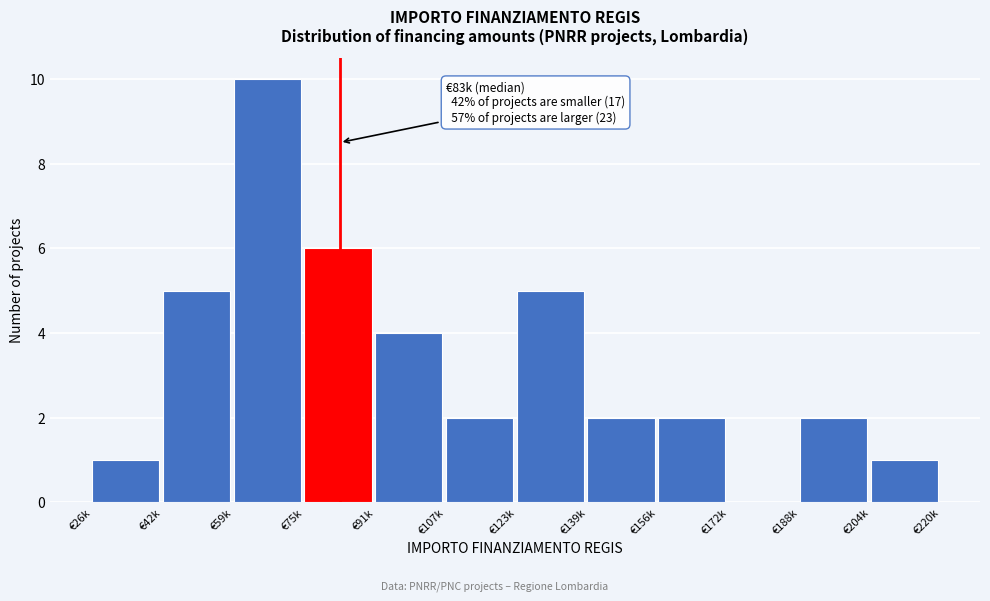

Reading left to right, extract all data points from this chart.

€26k=1	€42k=5	€59k=10	€75k=6	€91k=4	€107k=2	€123k=5	€139k=2	€156k=2	€172k=0	€188k=2	€204k=1